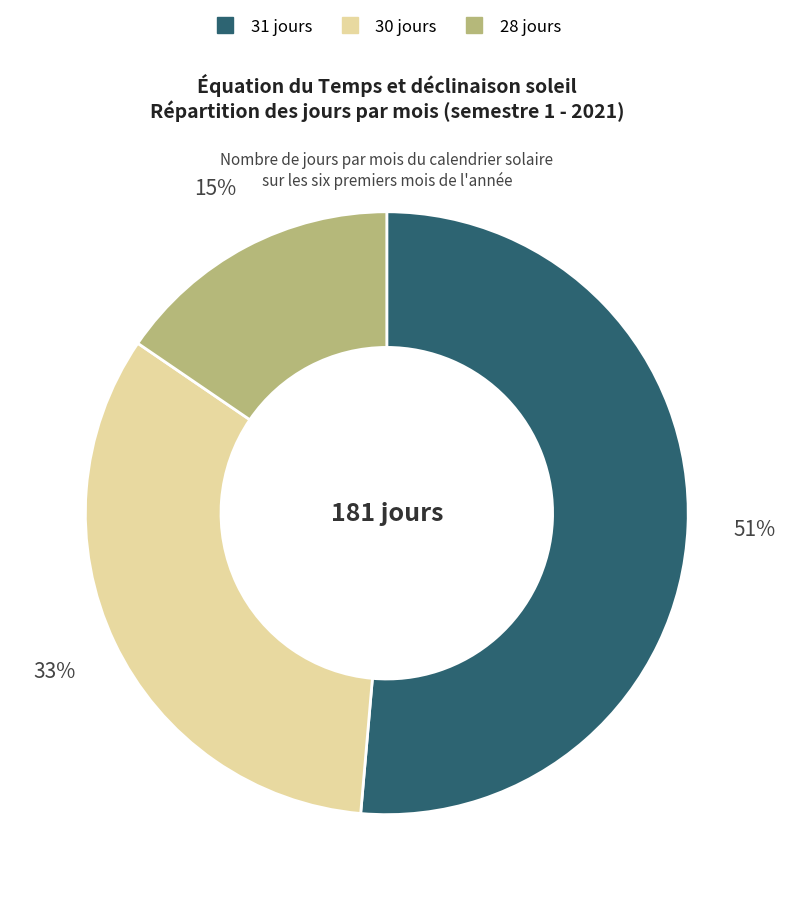

To the nearest percent, what is the difference between the largest and smallest slice percentages?

36%